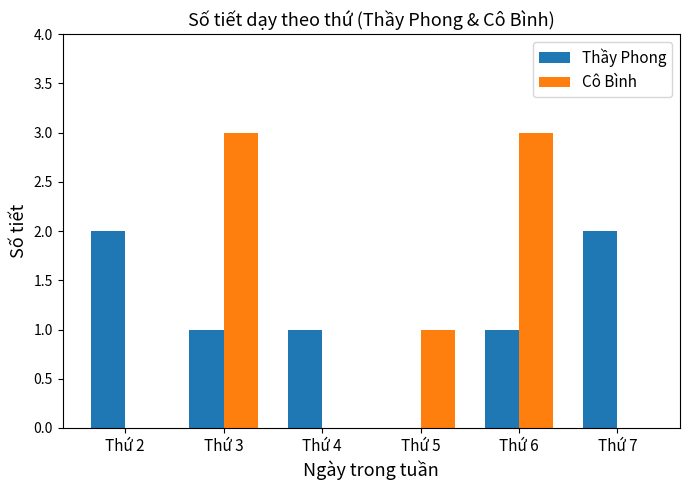

Does the chart contain stacked bars?

No